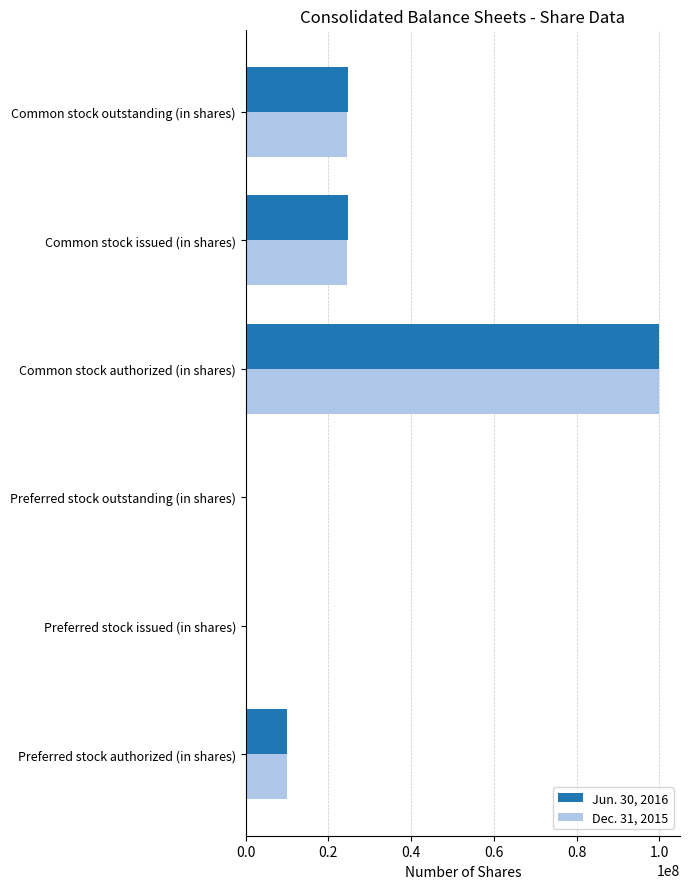

True or false: Jun. 30, 2016 has a value of 0 at Preferred stock outstanding (in shares).

True